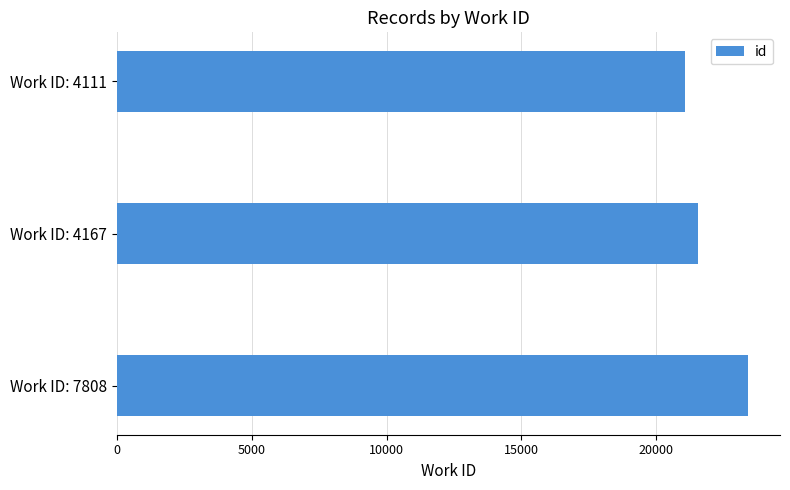

What is the difference between the maximum and second lowest values?

1851